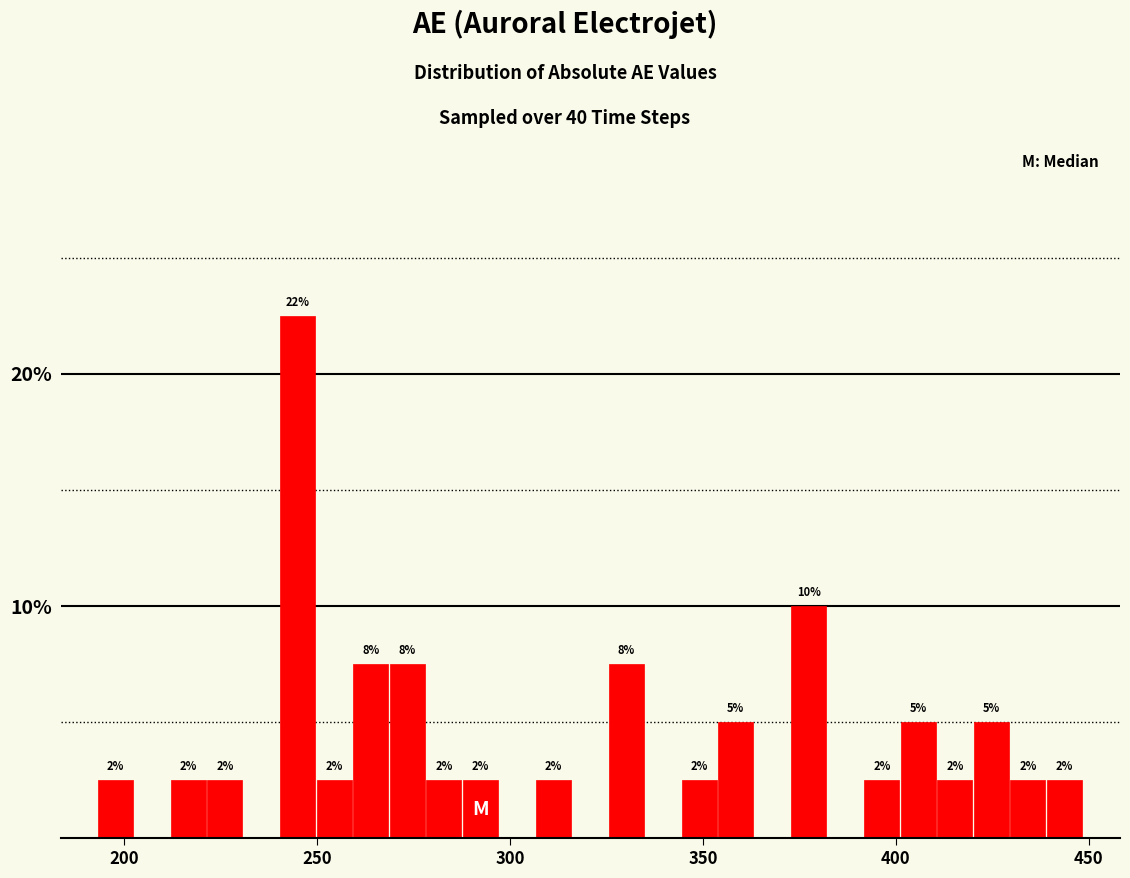

Around what value on the x-axis is the tallest bar? Give the approximate position of its centre, as read against the axis.

245